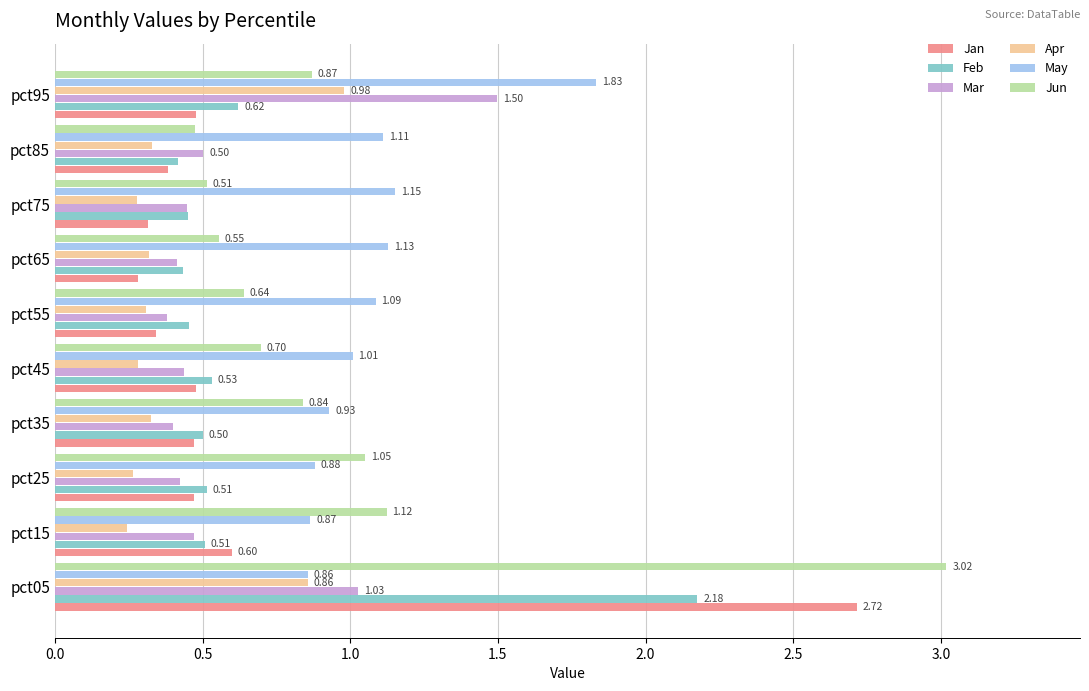

Which series has the largest total across all categories?

May